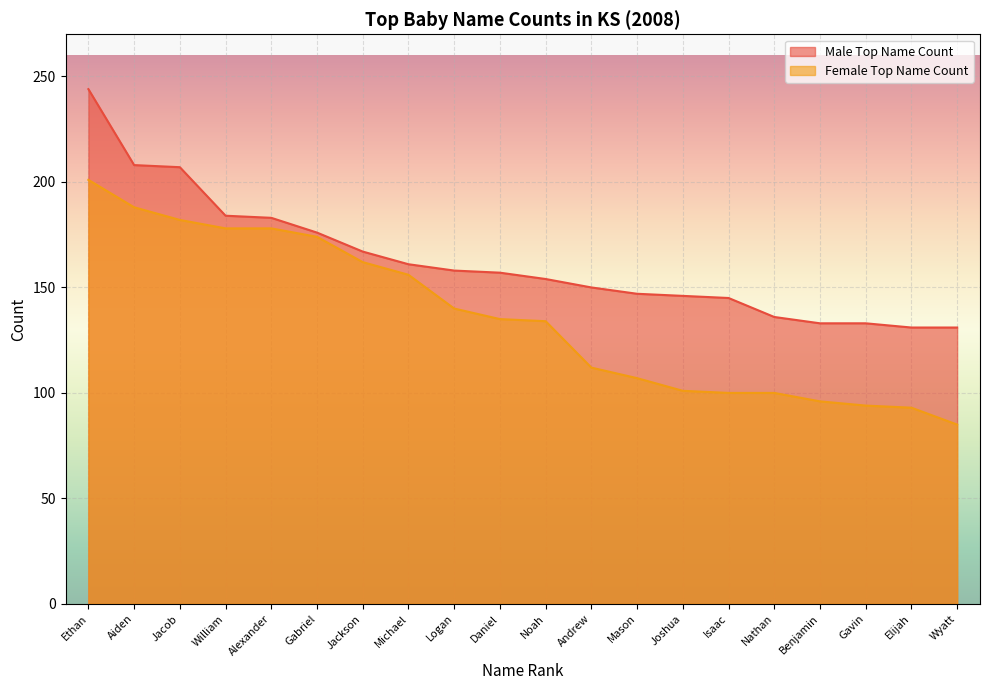

Reading left to right, what are all the values shown in this chart?

Male Top Name Count: Ethan=244	Aiden=208	Jacob=207	William=184	Alexander=183	Gabriel=176	Jackson=167	Michael=161	Logan=158	Daniel=157	Noah=154	Andrew=150	Mason=147	Joshua=146	Isaac=145	Nathan=136	Benjamin=133	Gavin=133	Elijah=131	Wyatt=131
Female Top Name Count: Ethan=201	Aiden=188	Jacob=182	William=178	Alexander=178	Gabriel=174	Jackson=162	Michael=156	Logan=140	Daniel=135	Noah=134	Andrew=112	Mason=107	Joshua=101	Isaac=100	Nathan=100	Benjamin=96	Gavin=94	Elijah=93	Wyatt=85